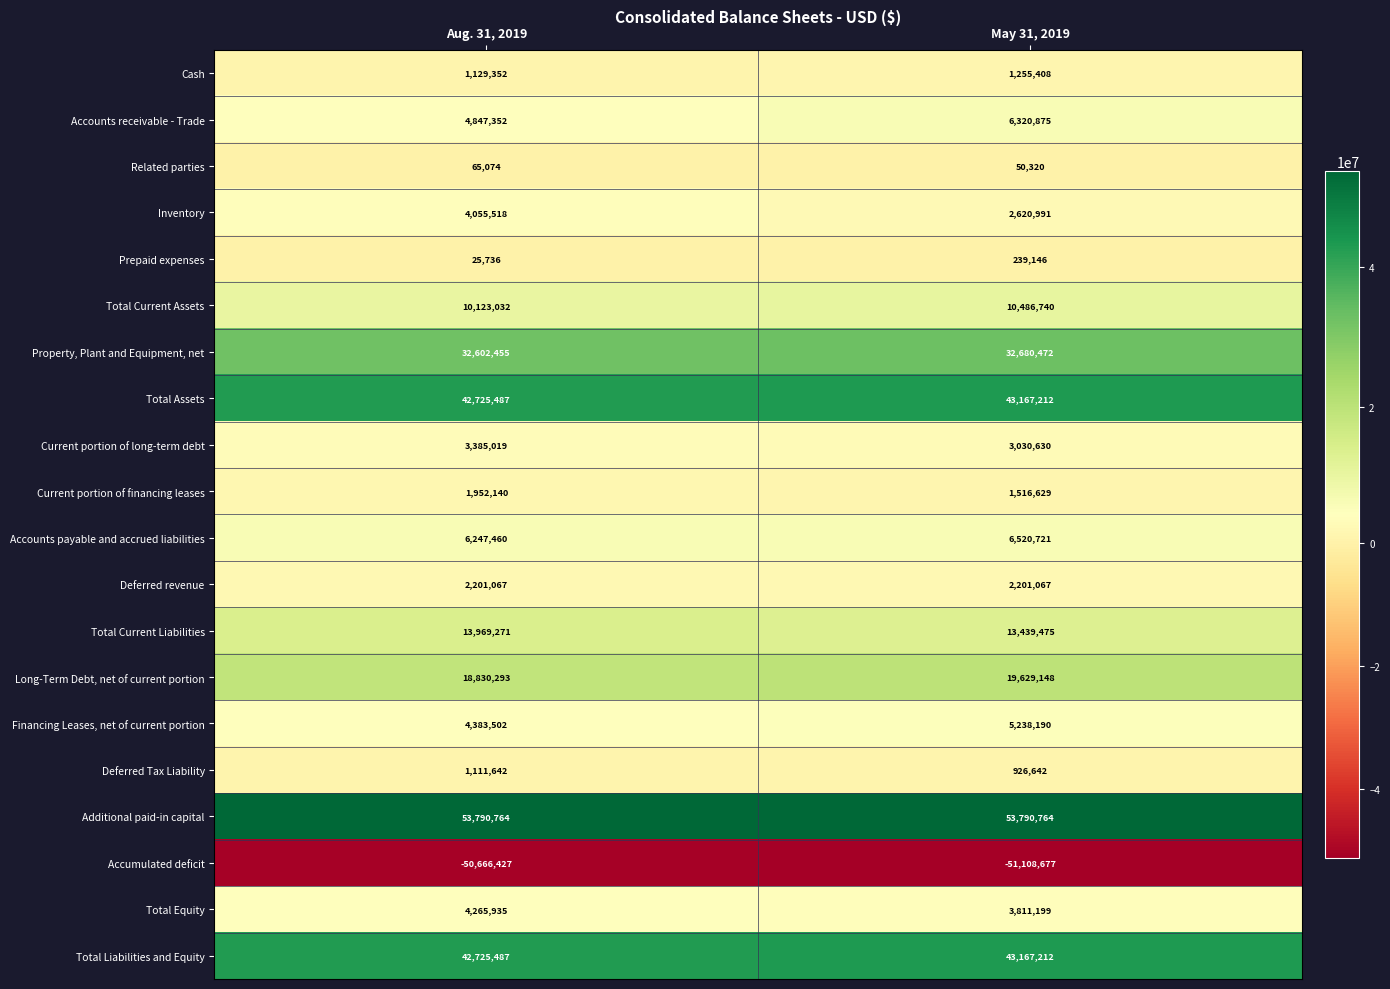

Which series changed the most between Aug. 31, 2019 and May 31, 2019?

Accounts receivable - Trade